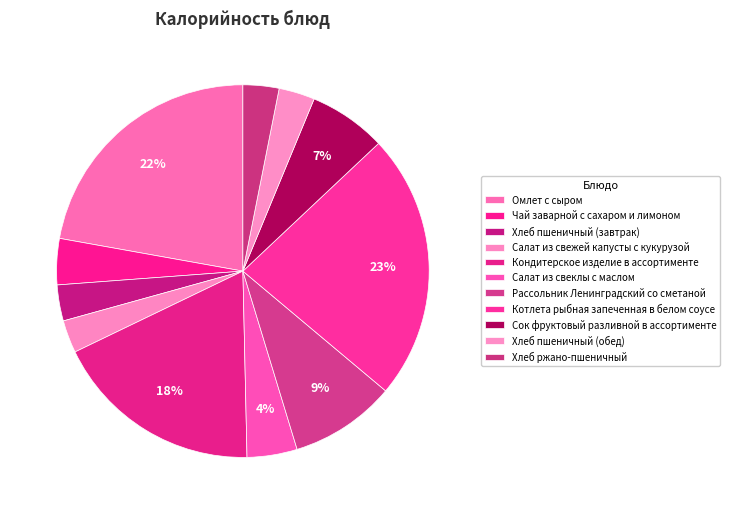

Is it true that Чай заварной с сахаром и лимоном is 1% of the pie?

False